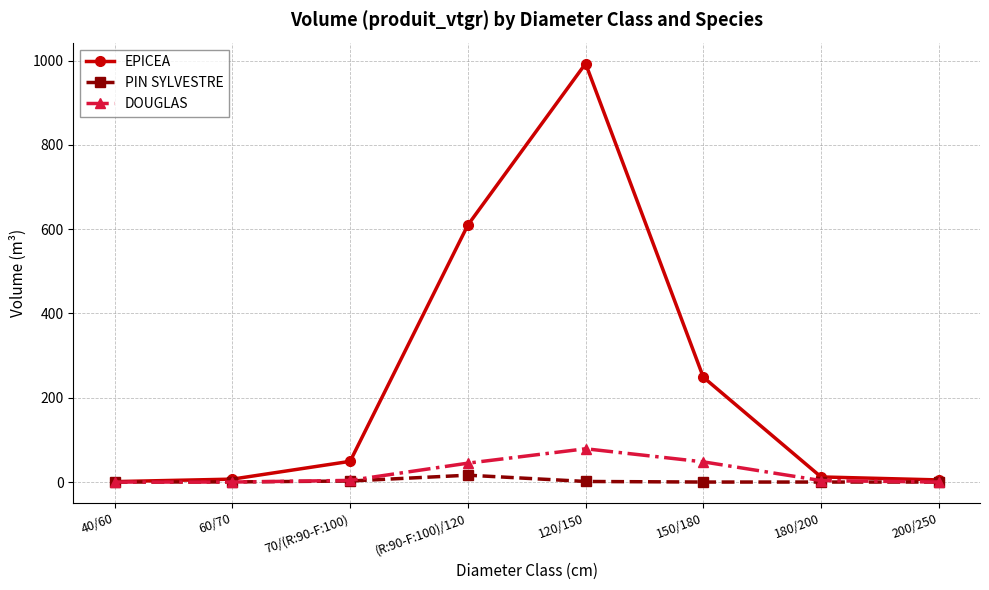

In EPICEA, how many points are higher than both neighbors (excluding endpoints)?

1